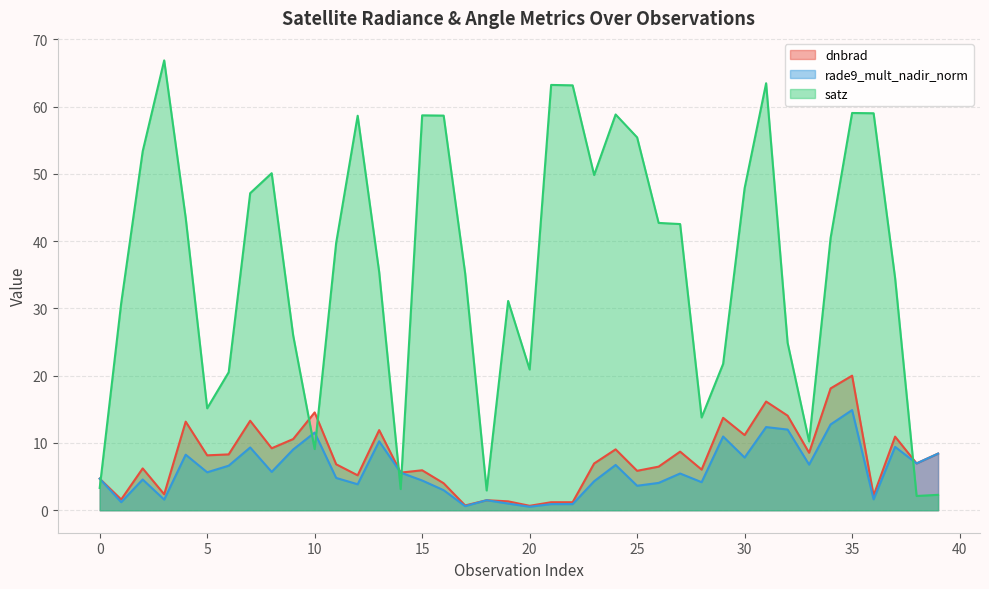

Does the chart have visible grid lines?

Yes